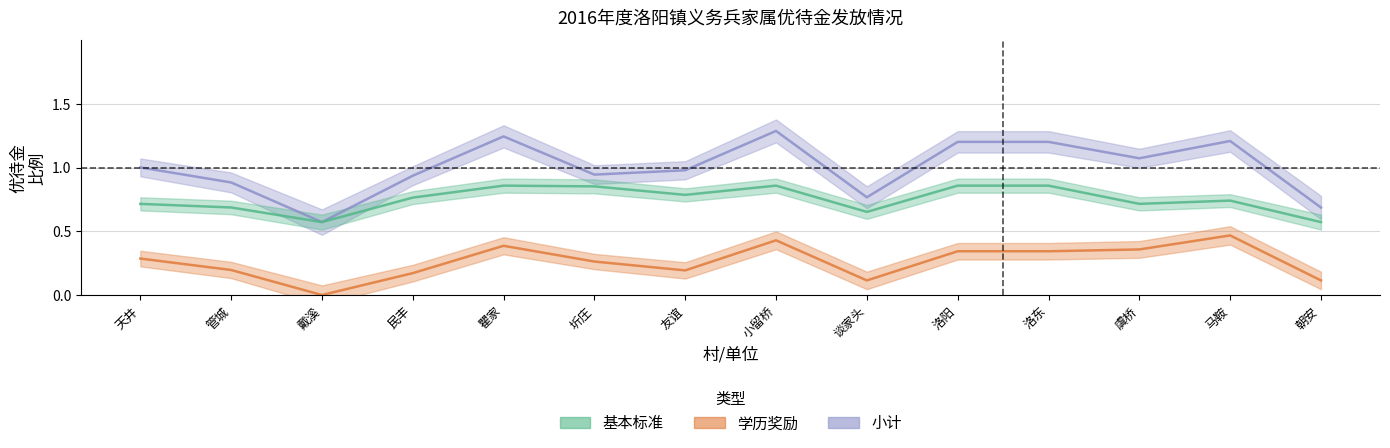

Is the value of 学历奖励 at 民丰 greater than the value of 基本标准 at 天井?

No